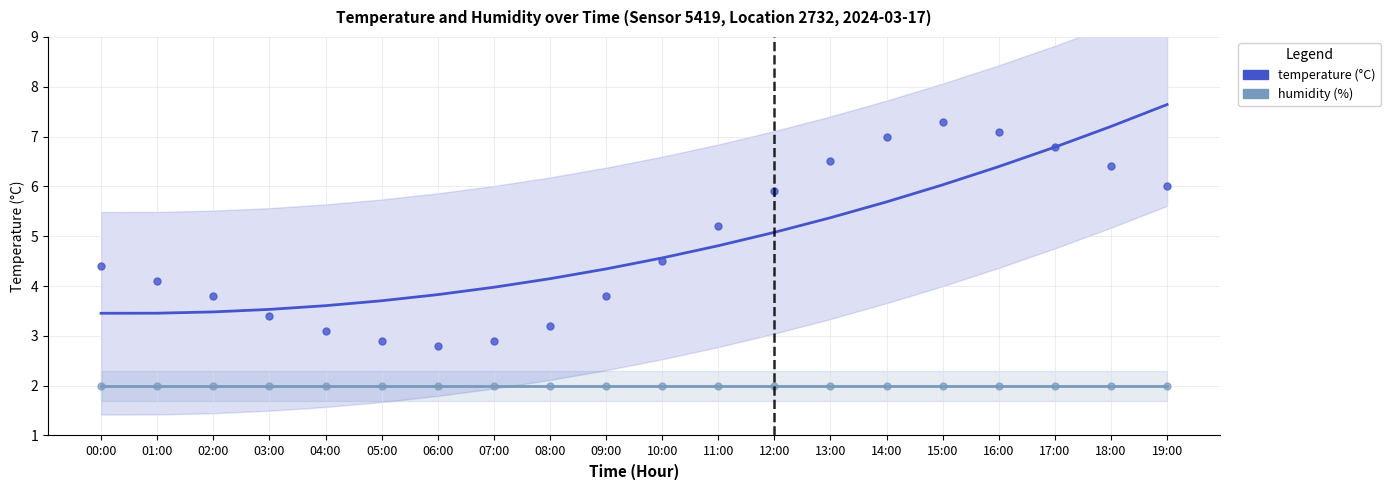

What position from the right is 18:00?

2